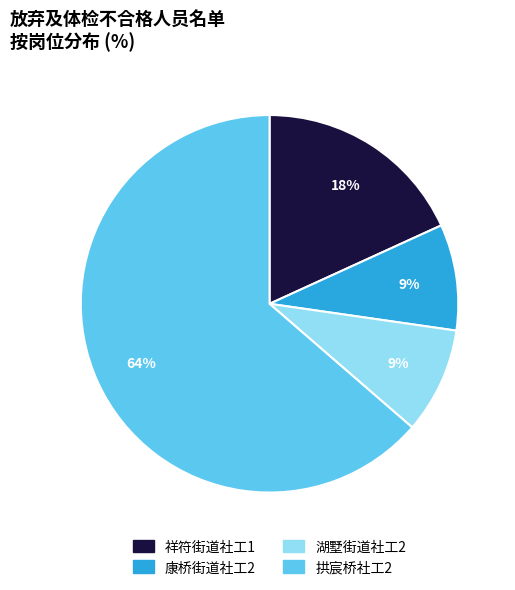

To the nearest percent, what portion does 祥符街道社工1 represent?

18%